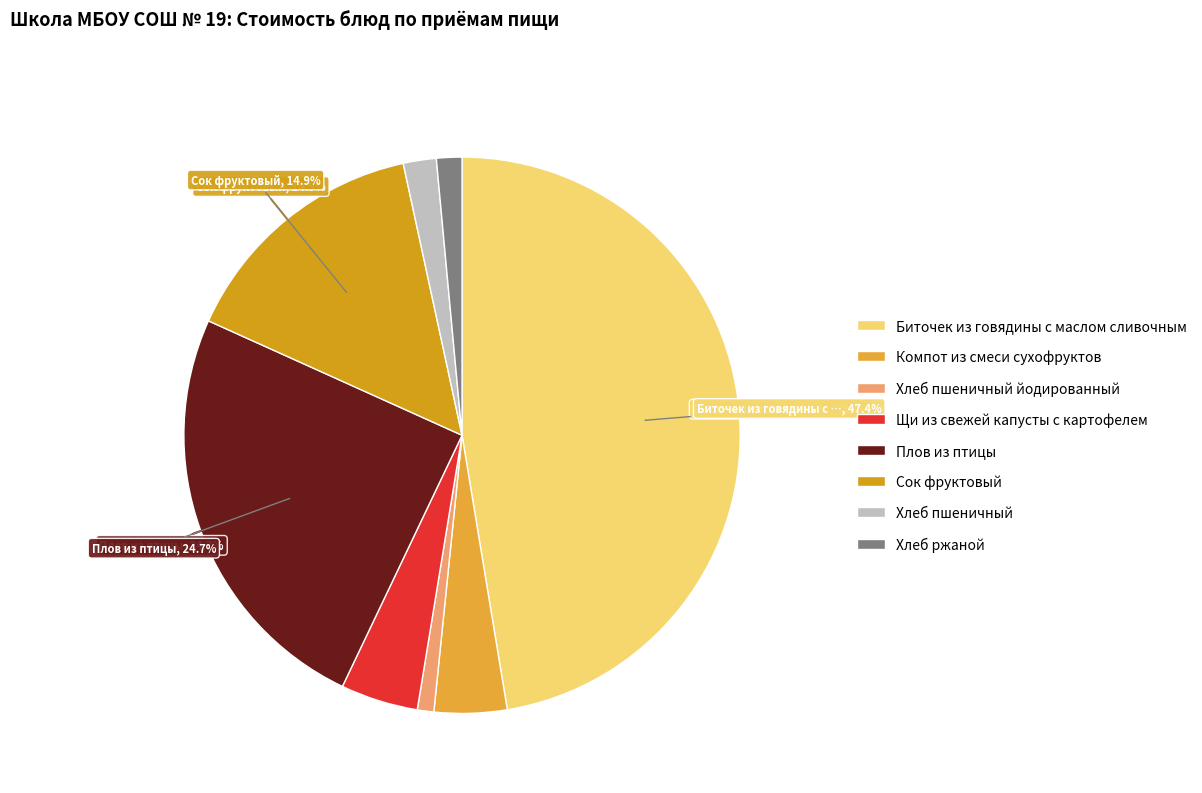

How many slices are in this pie chart?

8